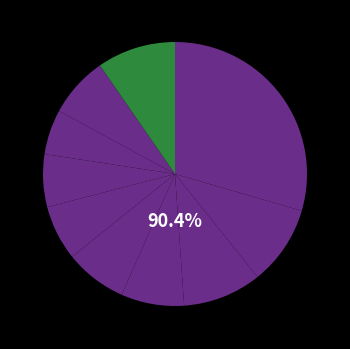

How many slices are in this pie chart?

10